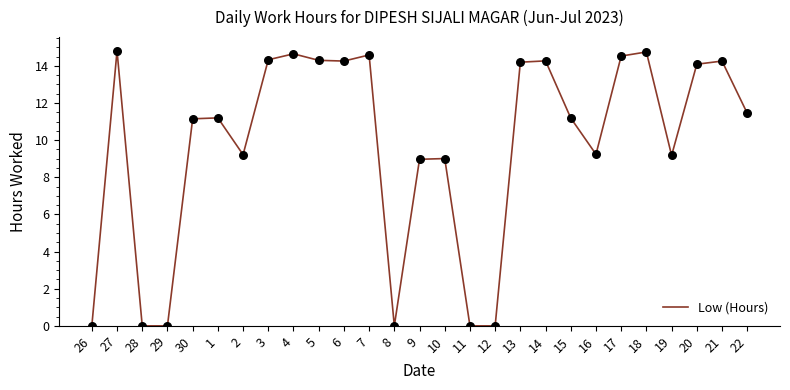

Which has a higher value, 15 or 28?

15